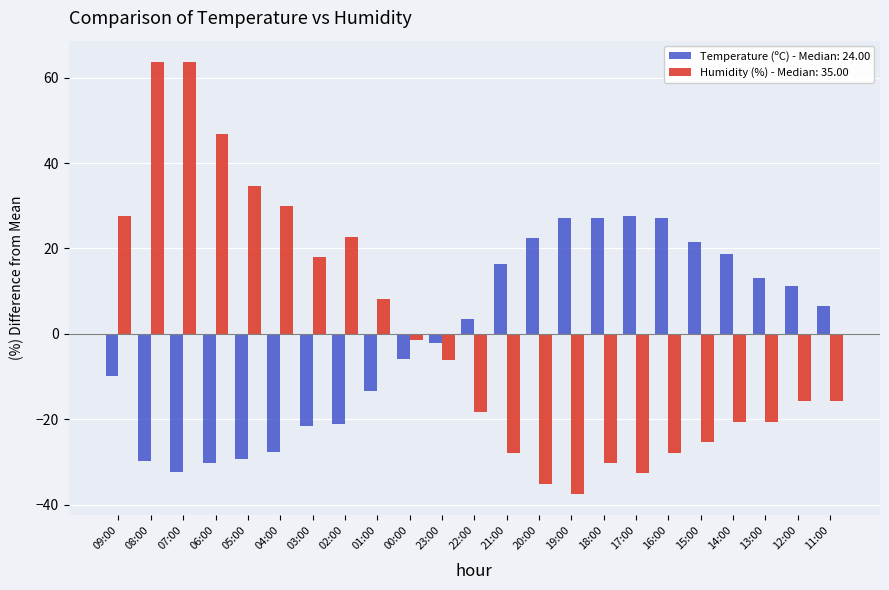

At which category is the sum across all series the highest?

08:00